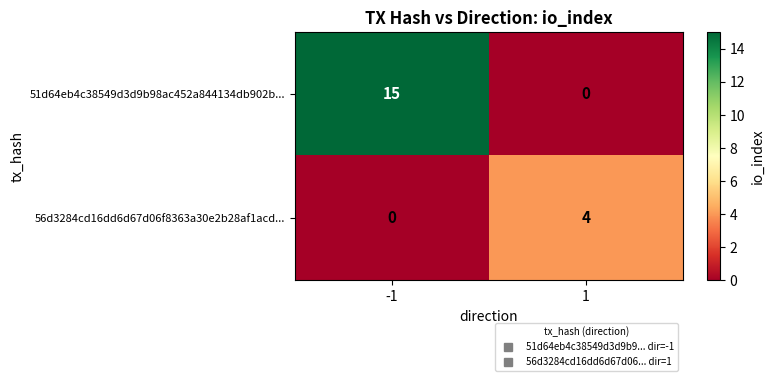

What is the total value across all series at -1?

15